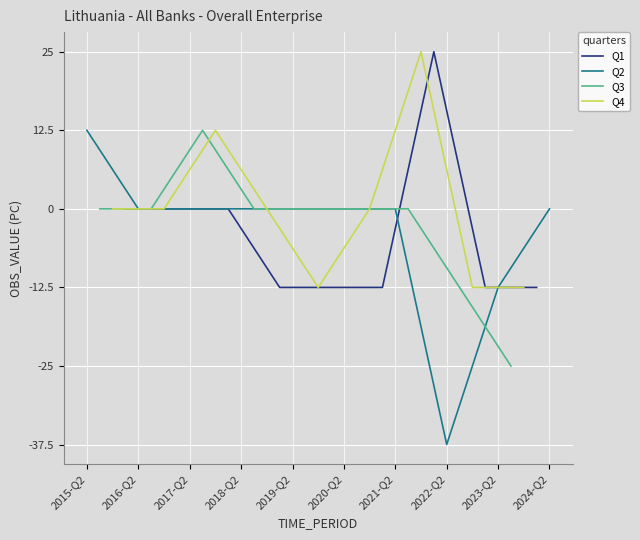

How many values exceed 0?

5